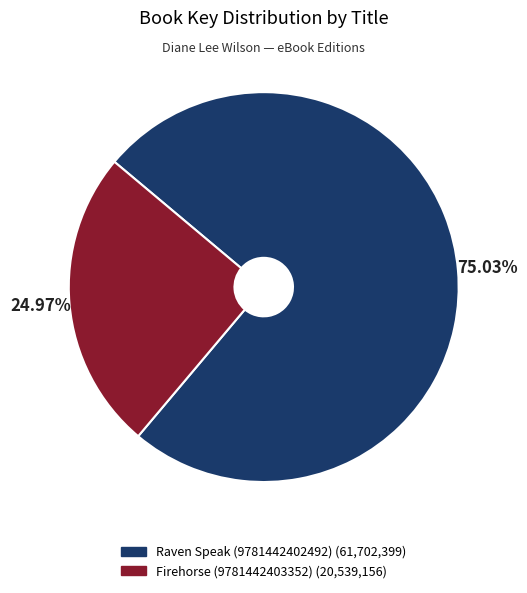

To the nearest percent, what percentage of the pie is Firehorse (9781442403352)?

25%